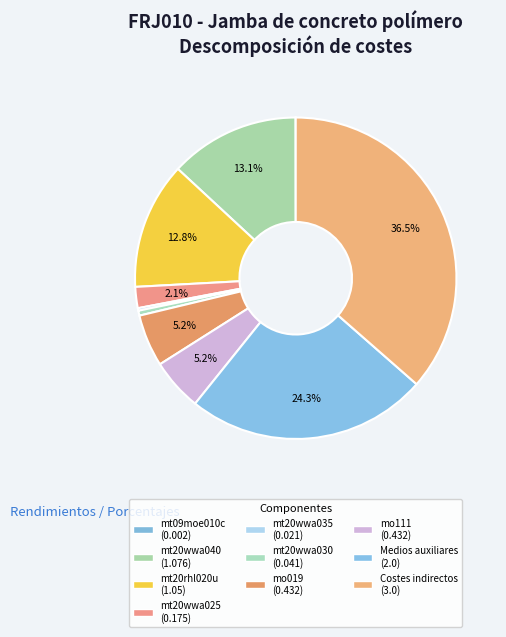

Count the number of slices in the pie.

10